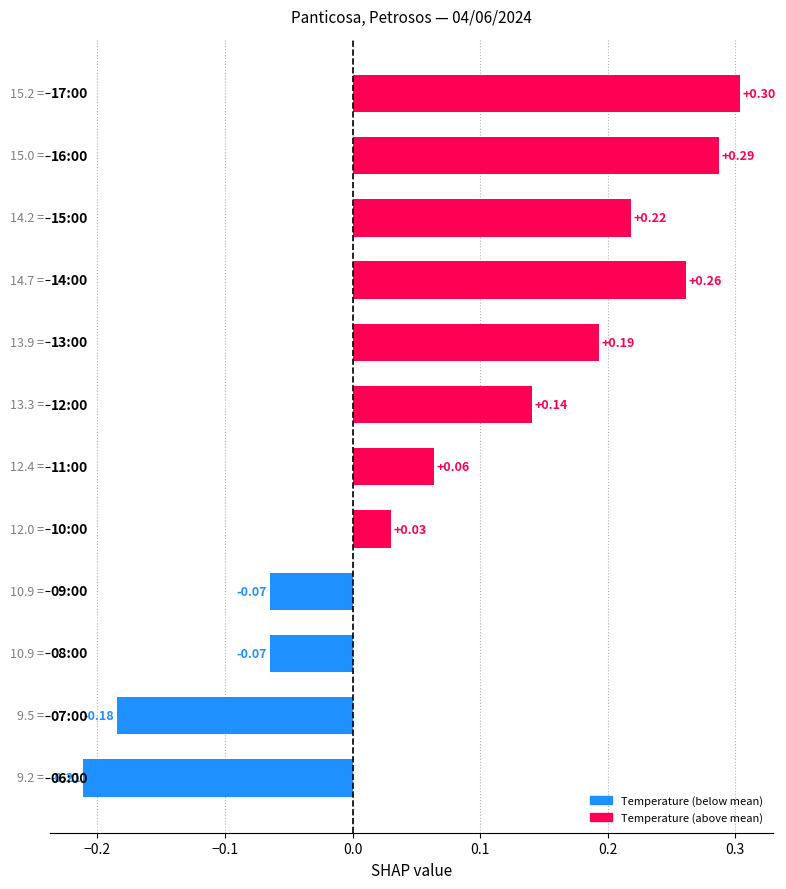

What is the difference between the second highest and second lowest values?

0.5